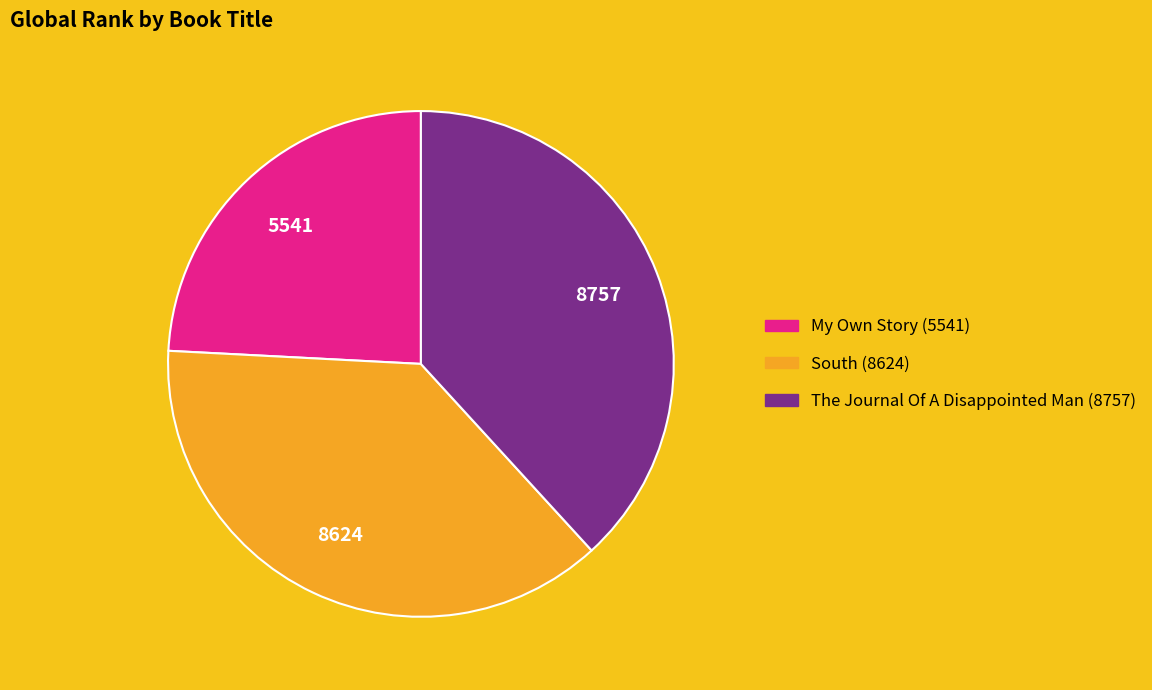

Between South and My Own Story, which is larger?

South